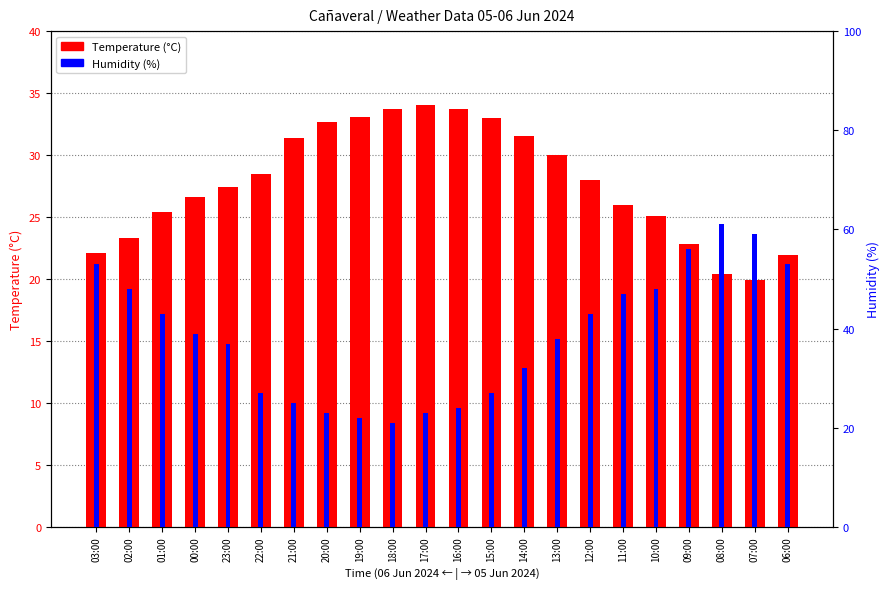

At which label does Temperature (°C) reach its peak?

17:00